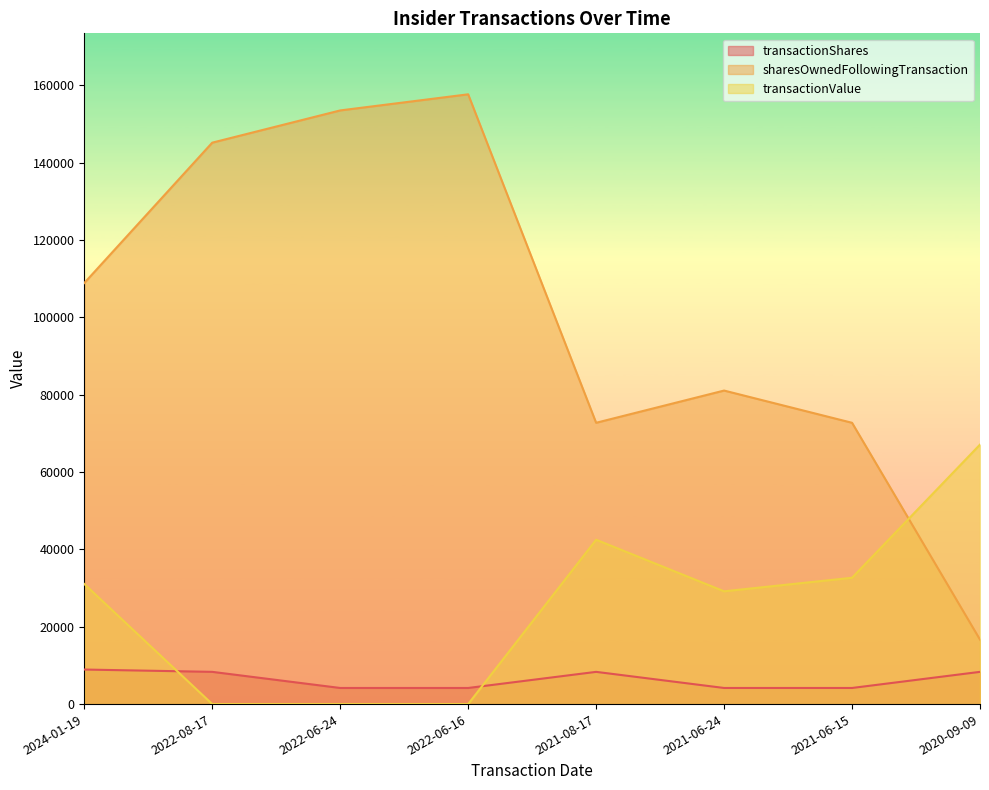

How many lines are shown in the chart?

3